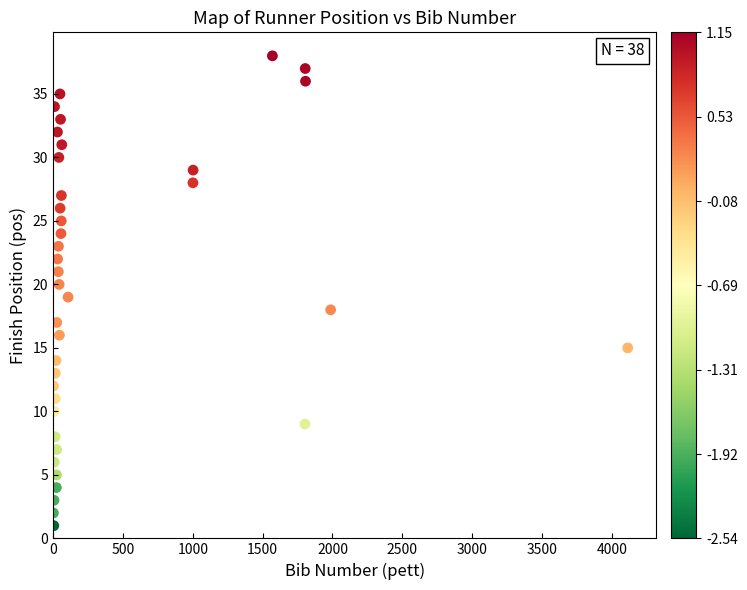

What is the range of Y values (max minus min)?

37